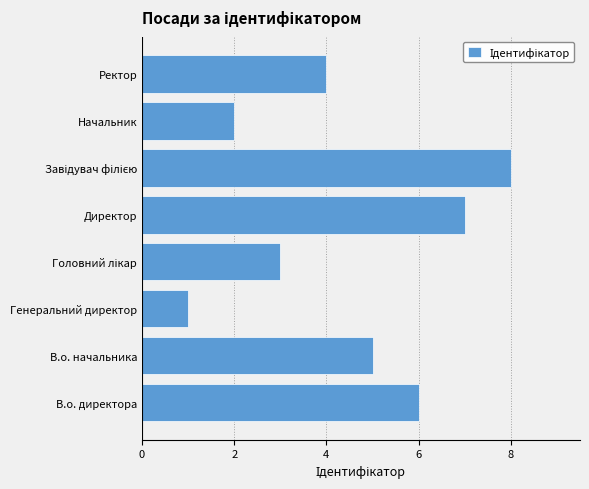

Approximately how many times larger is the value at Начальник compared to Директор?

0.3